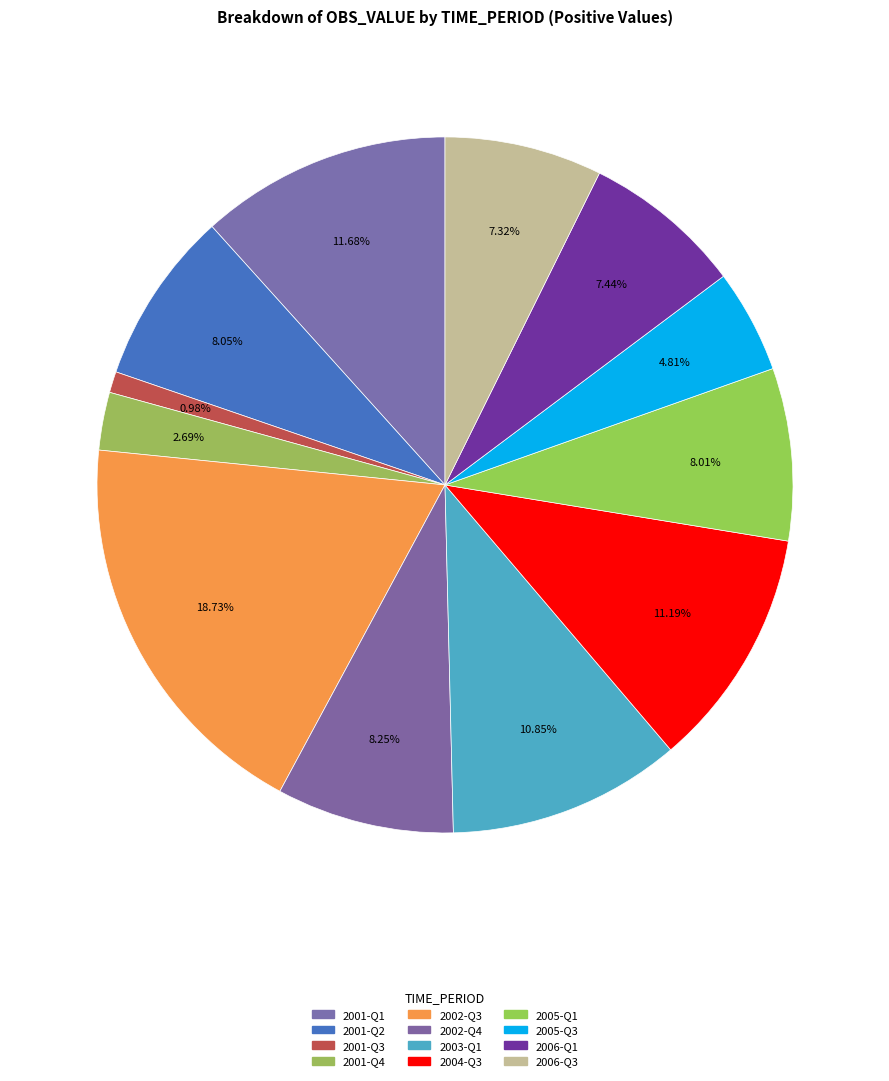

Which category has the biggest portion of the pie?

2002-Q3